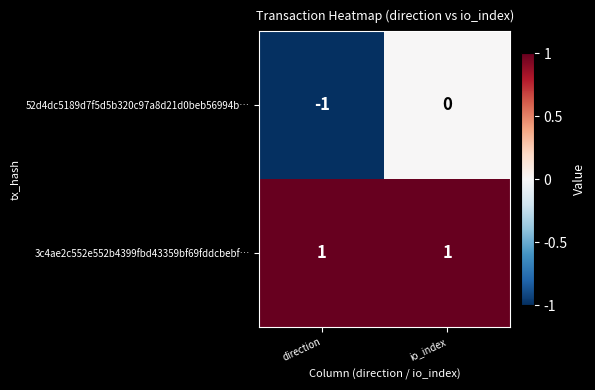

Is it true that 52d4dc5189d7f5d5b320c97a8d21d0beb56994b… equals -2 at direction?

False